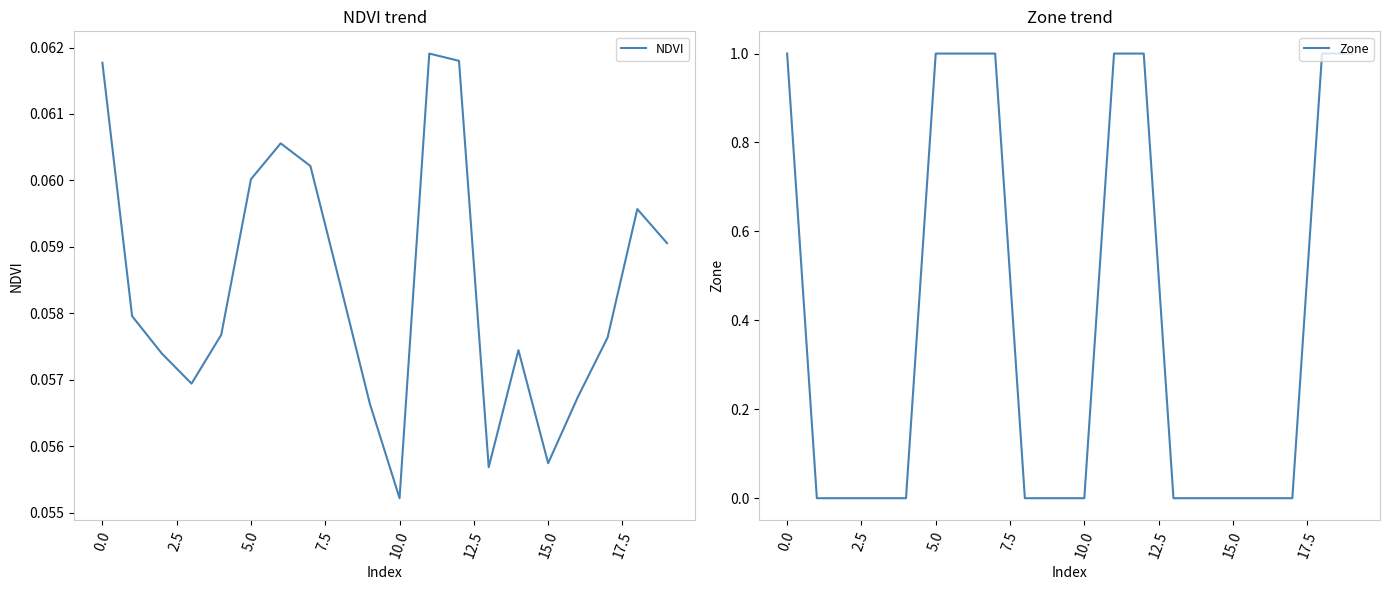

What position from the left is 15?

16